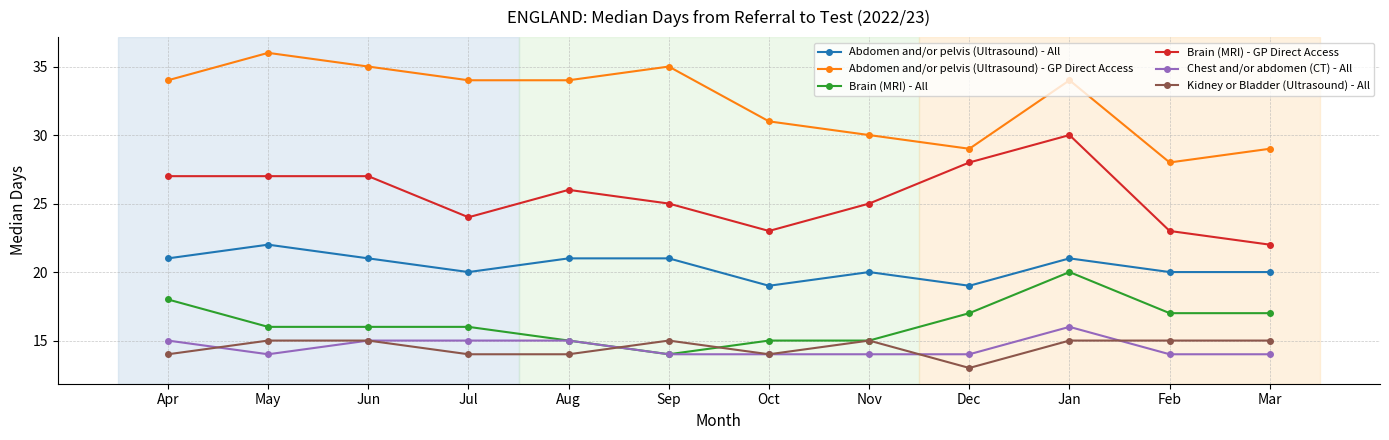

What is the total value across all series at Jan?

136